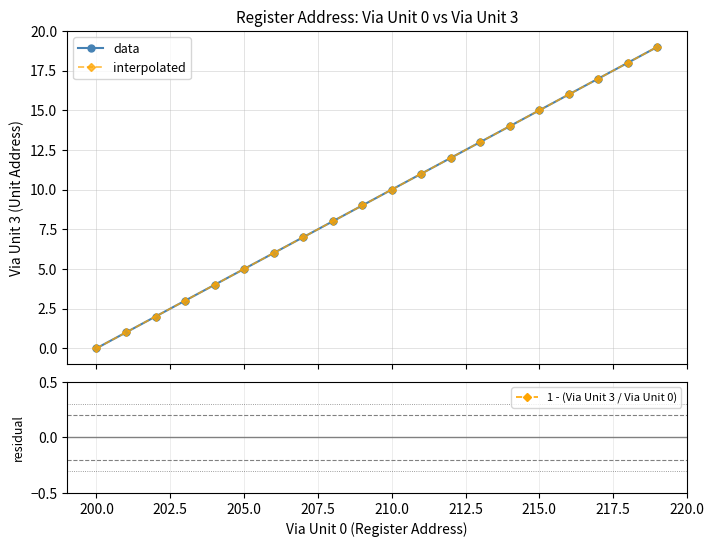

How many lines are shown in the chart?

3